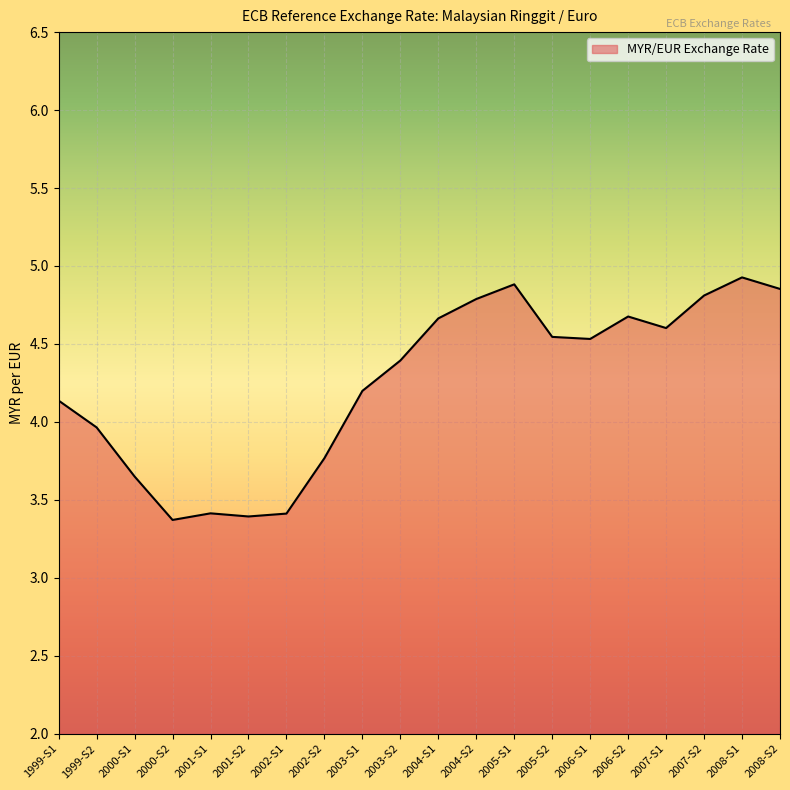

What is the difference between the maximum and minimum values?

1.6